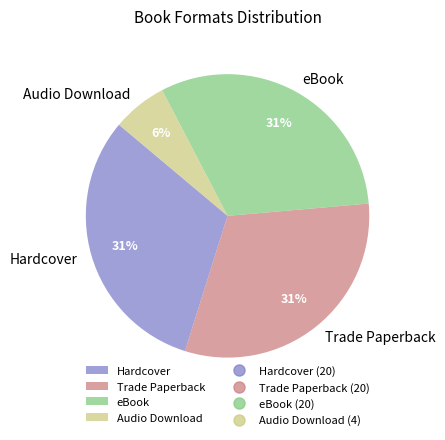

True or false: Trade Paperback accounts for 31% of the total.

True